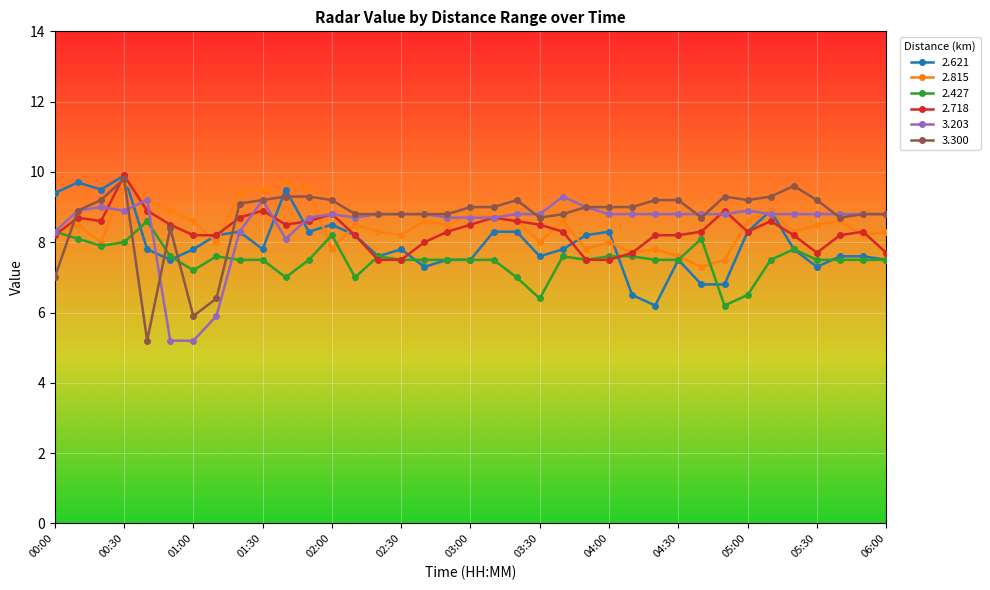

True or false: 3.300 has more than 2 interior local peaks.

True